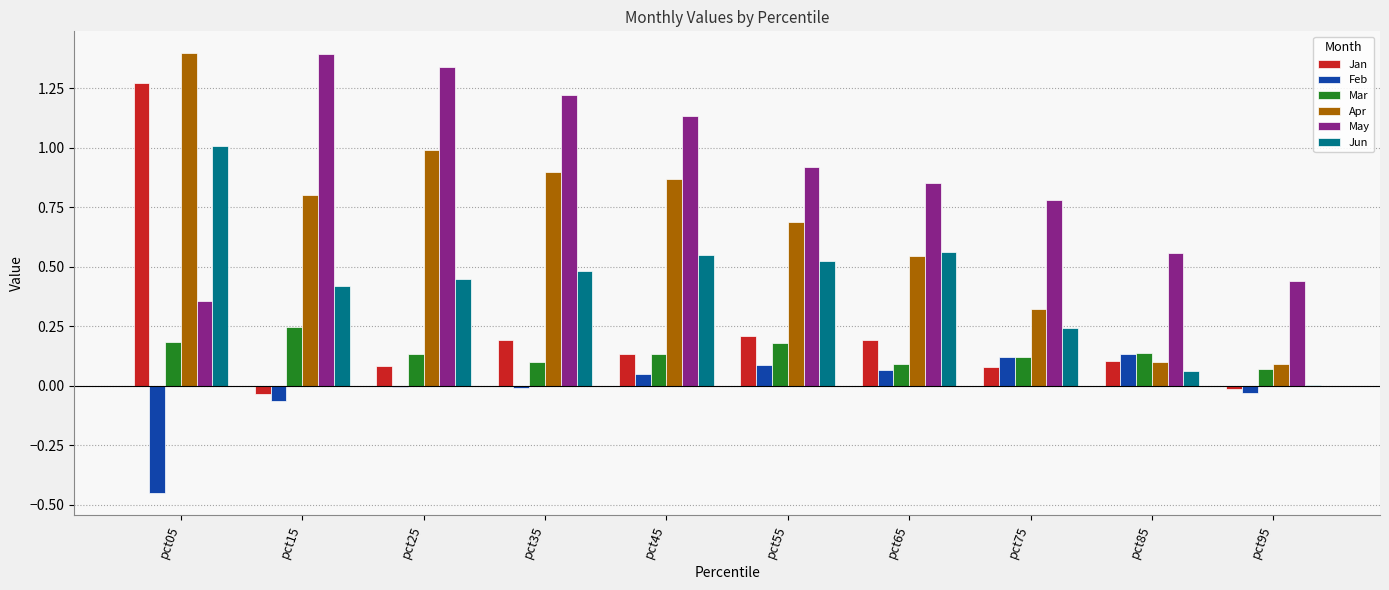

What is the sum of the Apr values at pct05 and pct45?

2.3